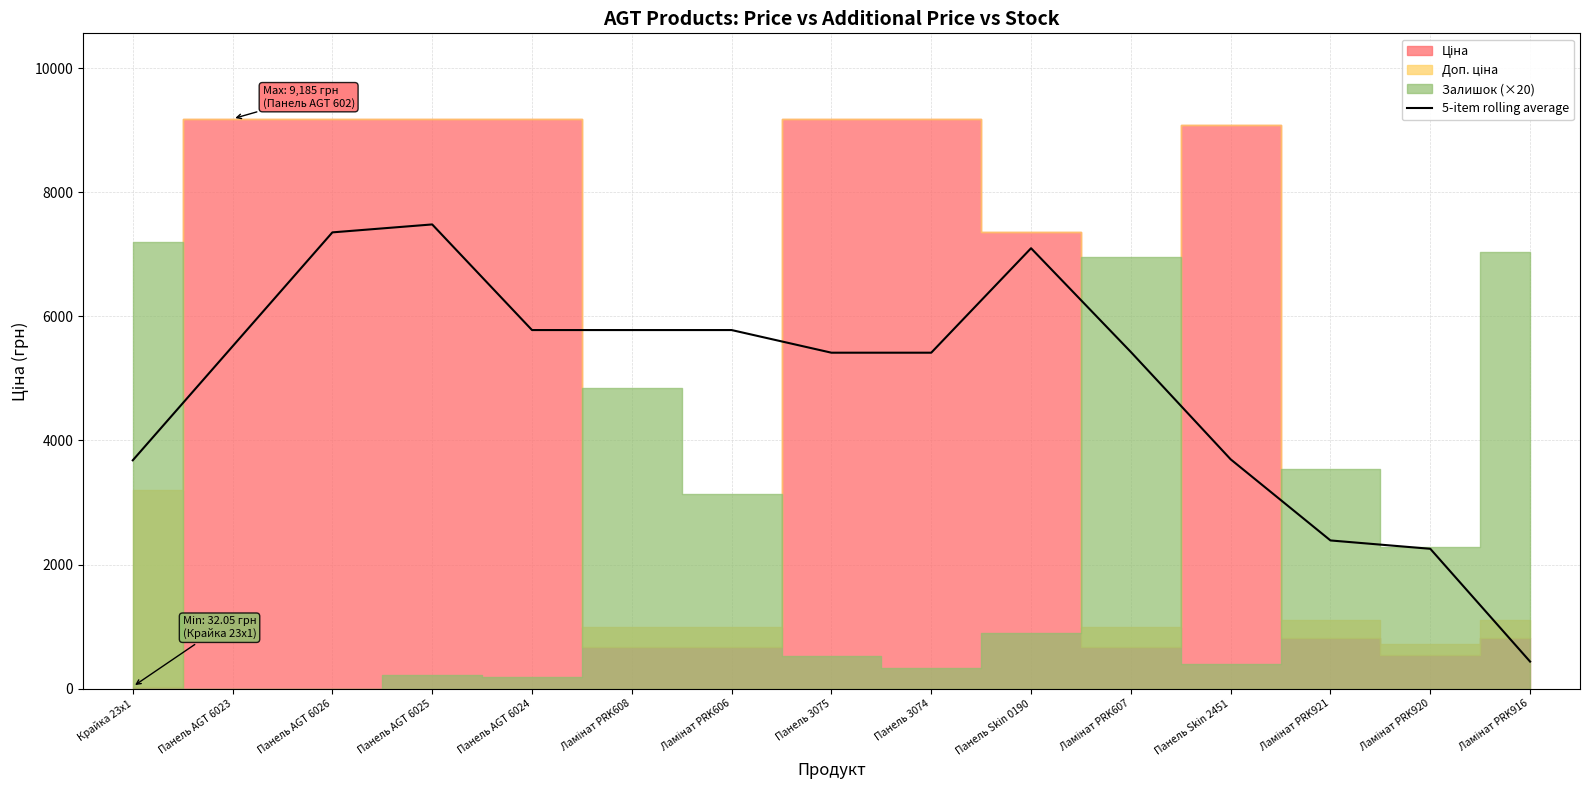

What is the value of the 8th point from the left?

5414.9